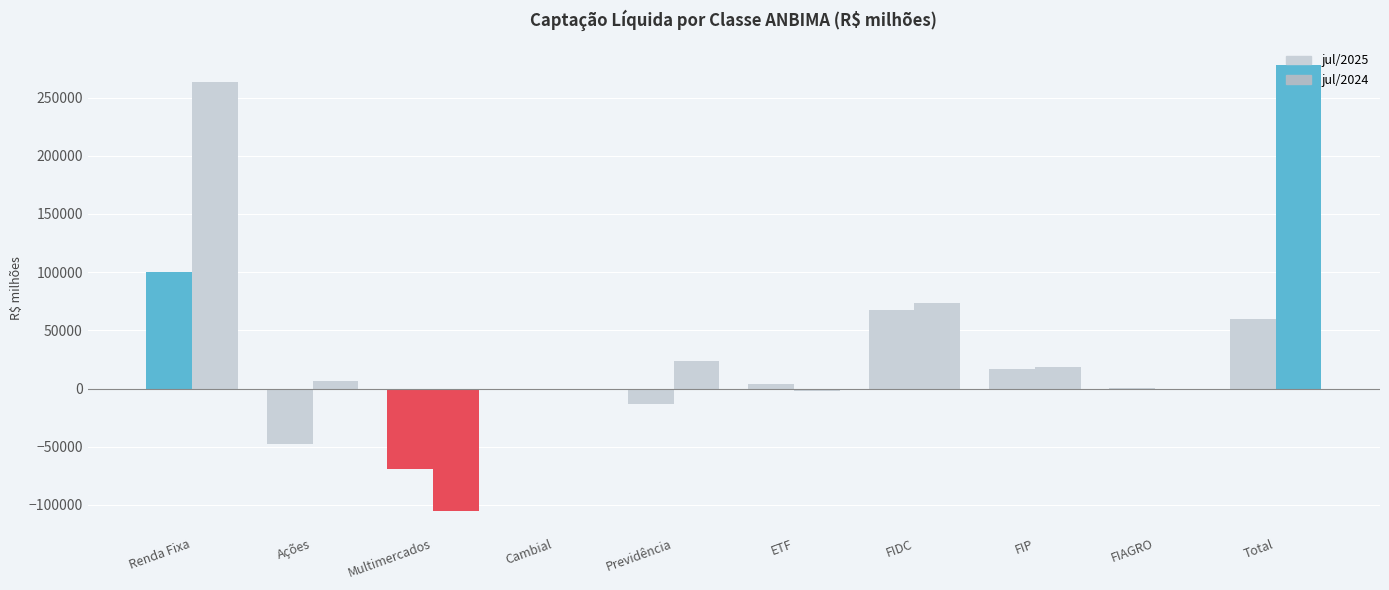

What is the label of the 3rd bar from the right?

FIP